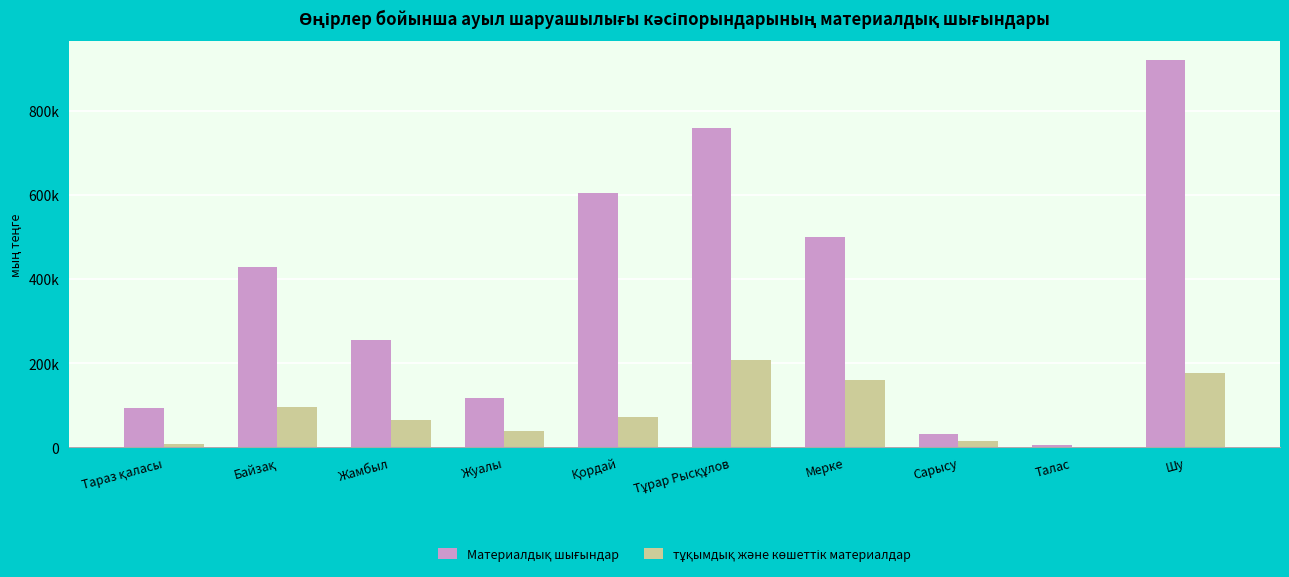

Are the bars grouped side by side (vs. stacked)?

Yes